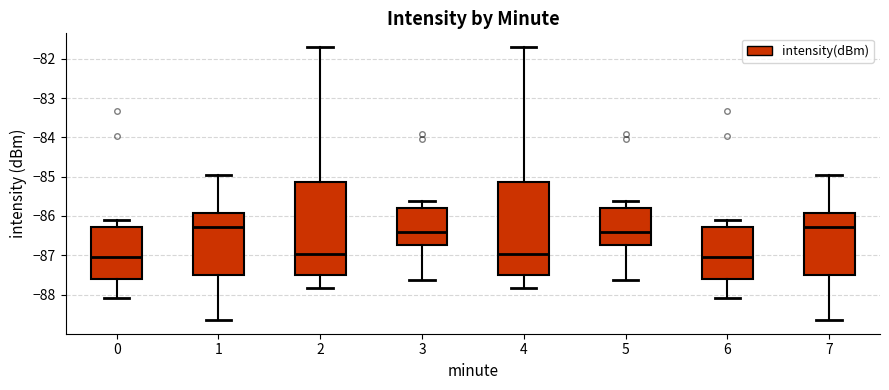

Where is the lower edge of the box at x = 3 on the y-axis? The values are not printed on the chart, so give them approximately, as read against the axis.

-86.7